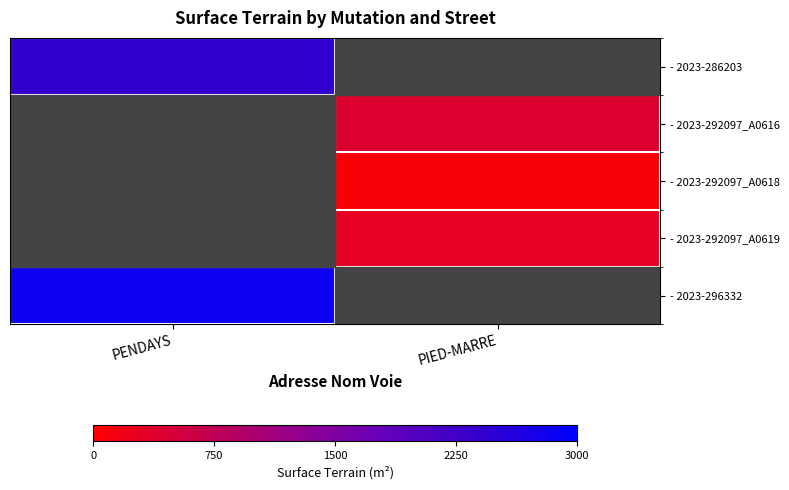

Which has a higher value, PIED-MARRE or PENDAYS?

PENDAYS